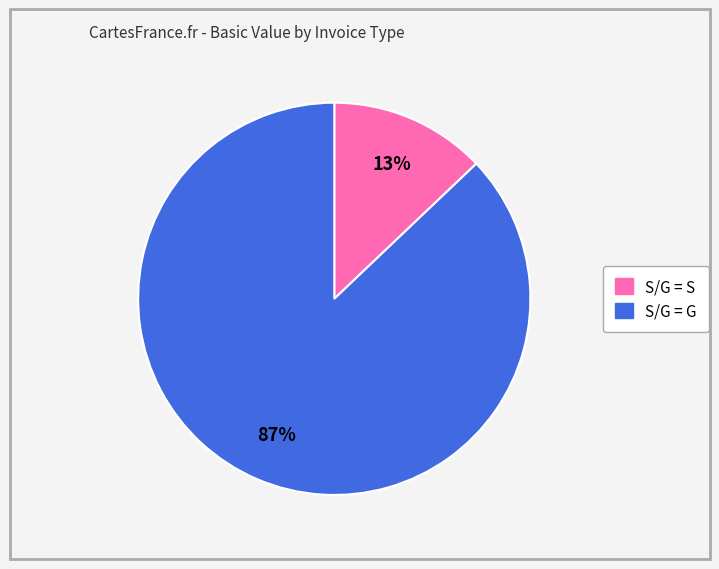

Does any single category account for the majority?

Yes